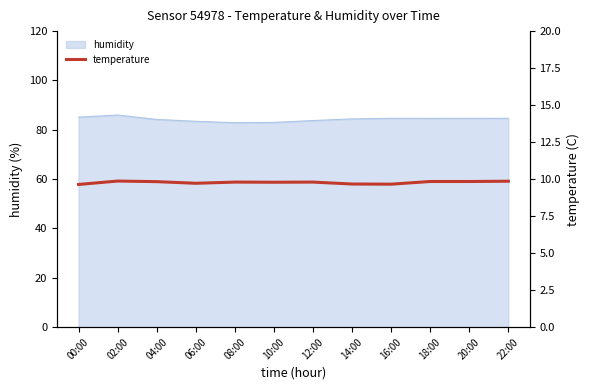

What is the highest value of the humidity series?

86.0